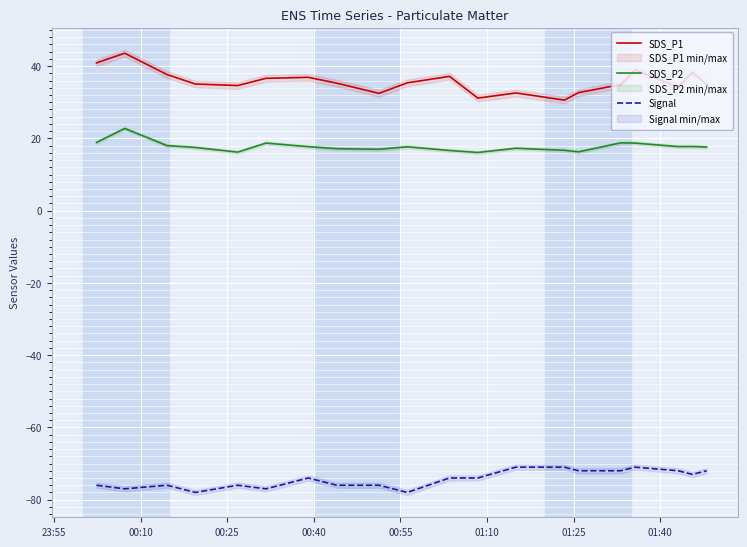

How many values in the Signal series exceed -74?

8